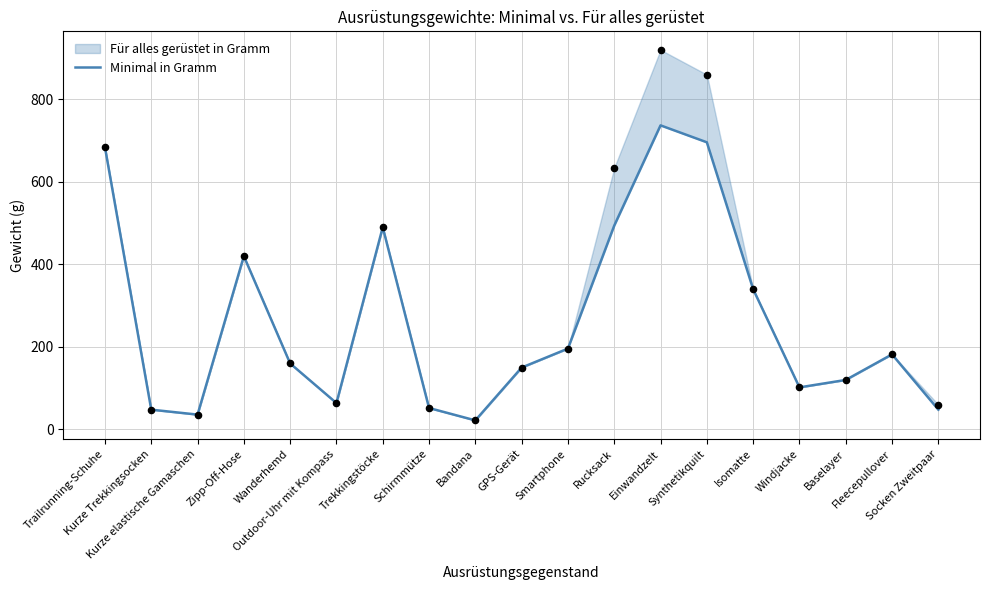

Between Bandana and Trailrunning-Schuhe, which is larger?

Trailrunning-Schuhe